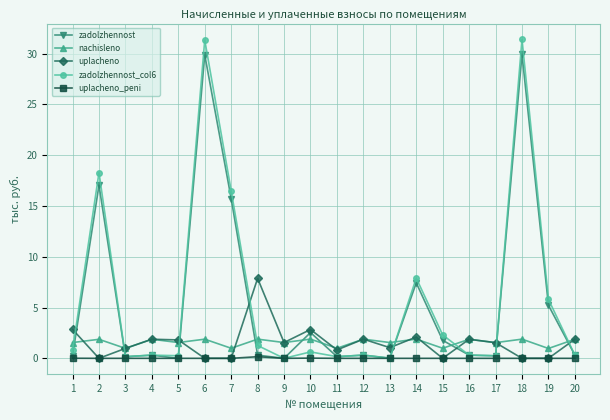

Does the chart have visible grid lines?

Yes